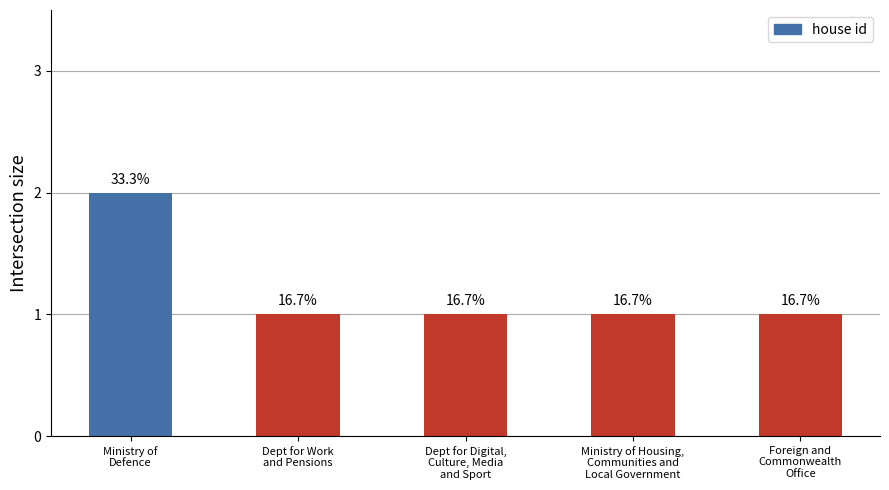

Does the chart contain any negative values?

No